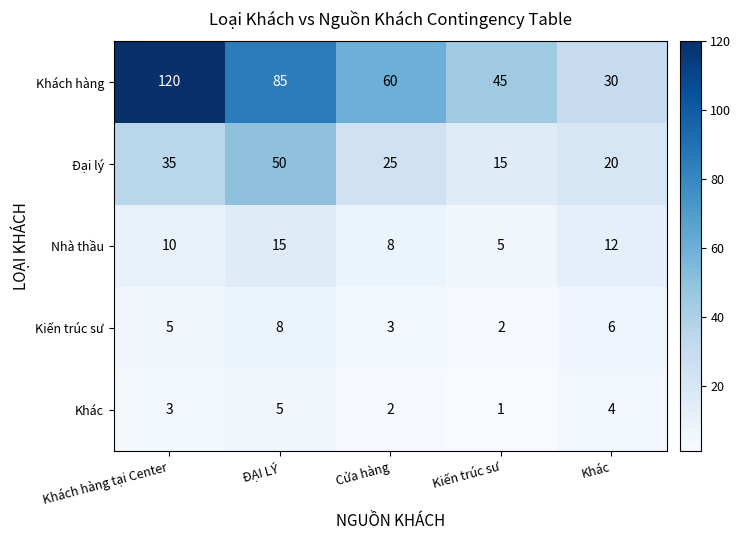

What is the total value across all series at Khách hàng tại Center?

173